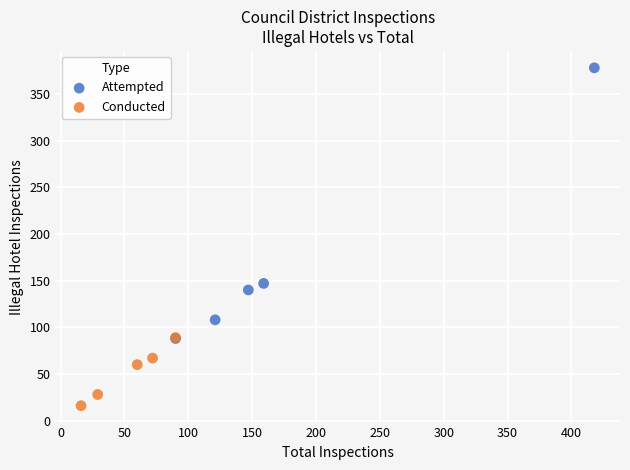

What are all the series names shown in the legend?

Attempted, Conducted